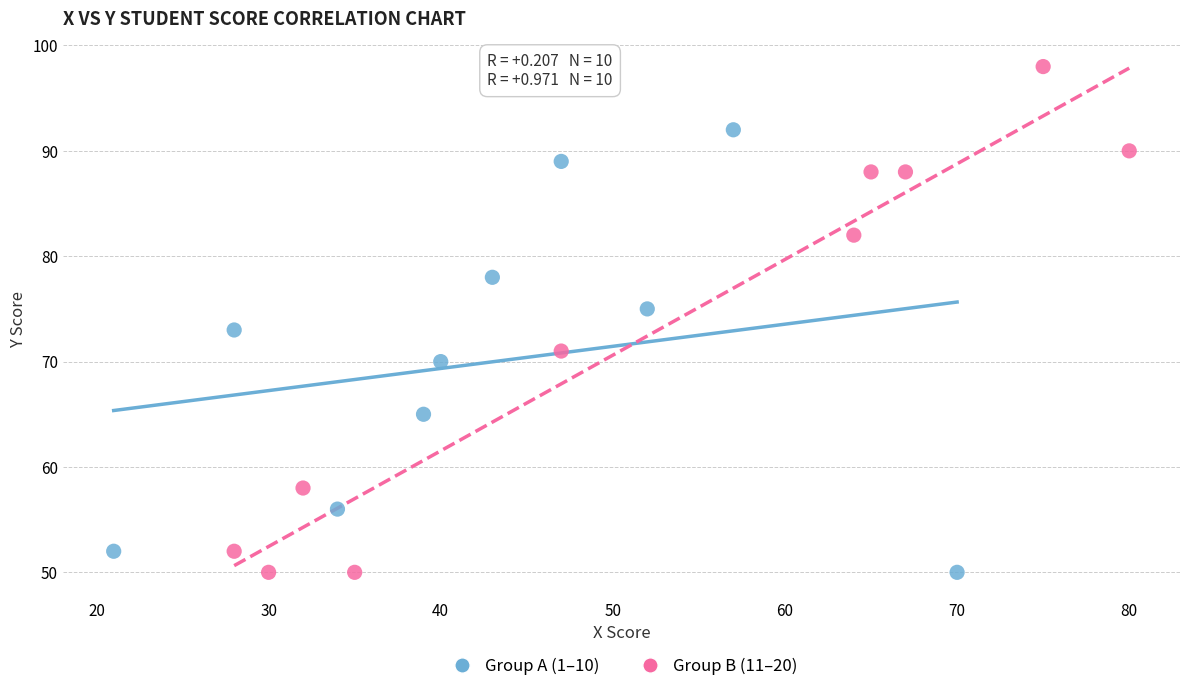

Which series has the widest spread of Y values?

Group B (11–20)